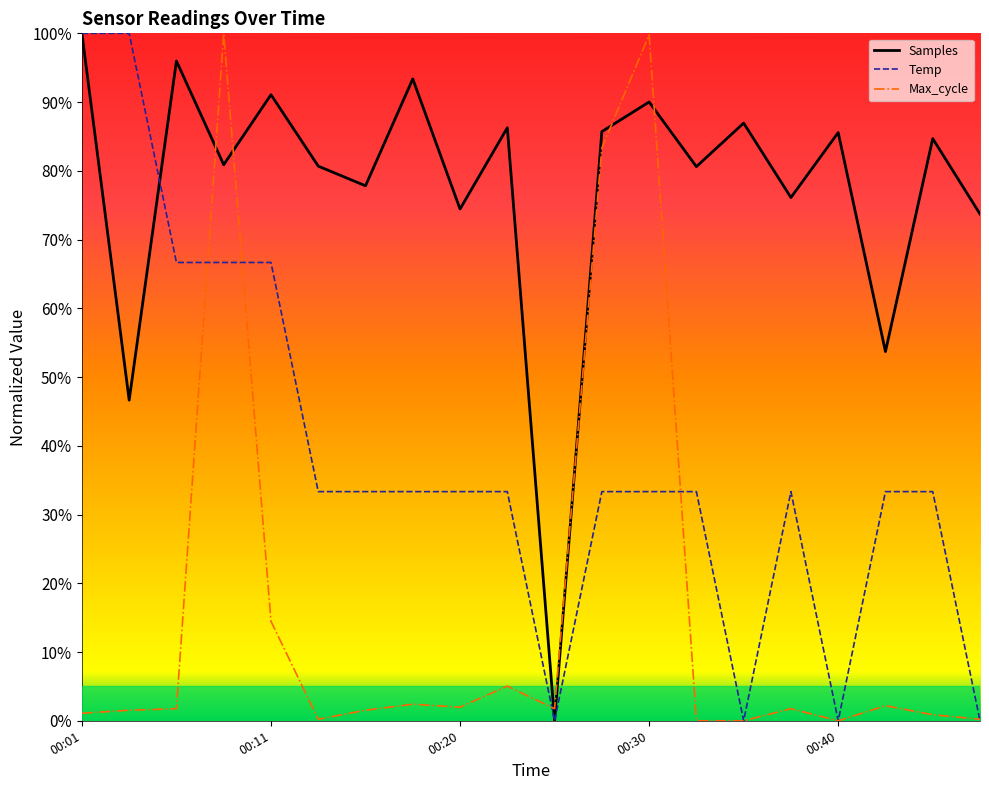

List the series in order of their peak value, highest first.

Temp, Max_cycle, Samples